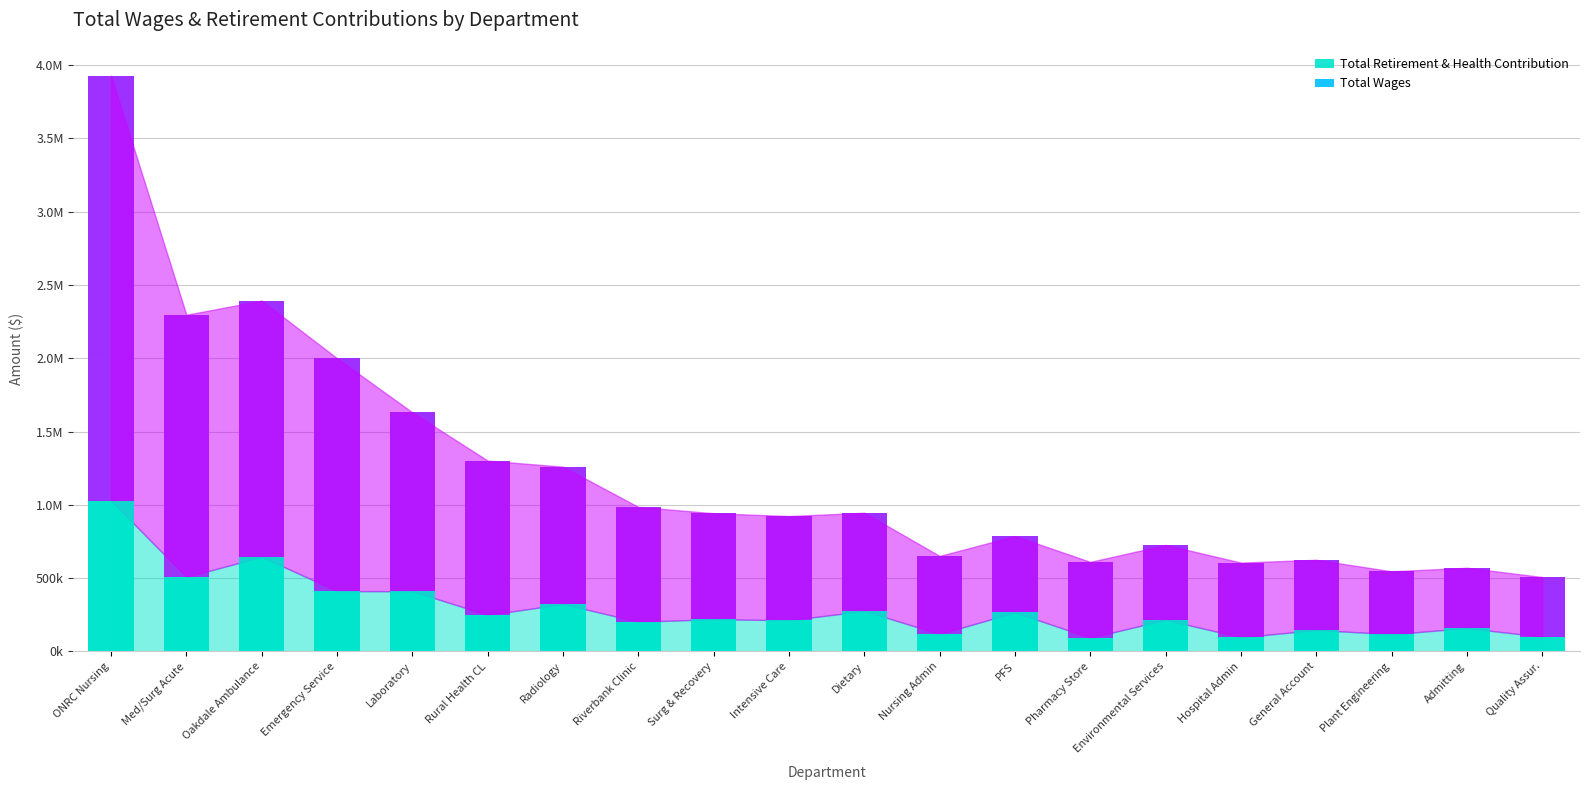

What value does the Total Retirement & Health Contribution series have at Oakdale Ambulance, to the nearest 100?

645600